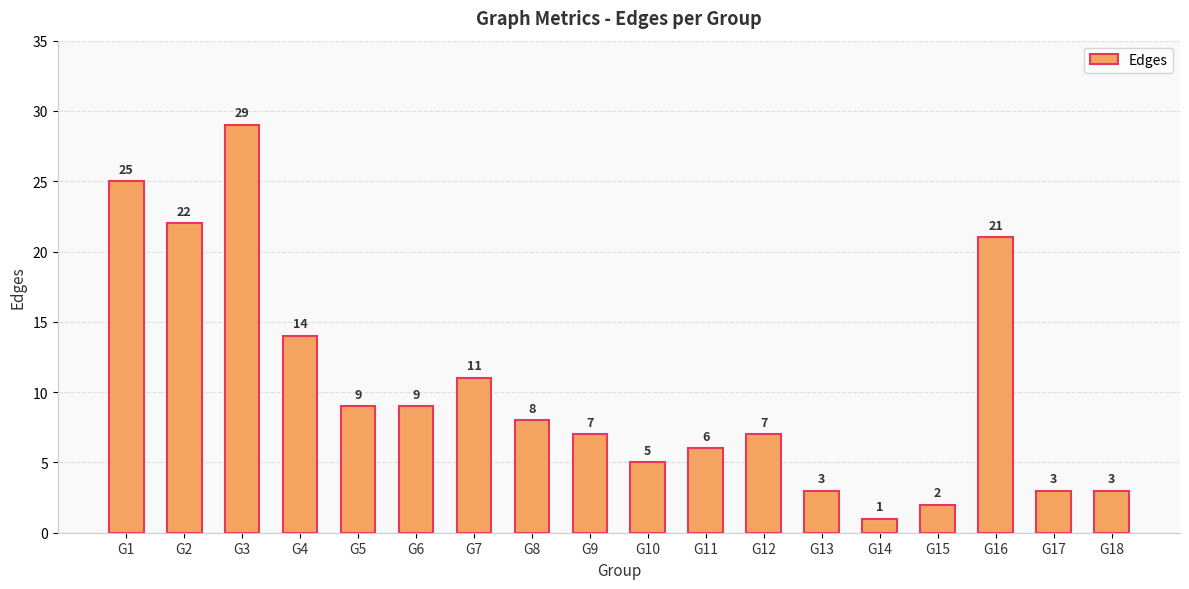

What is the difference between the values at G15 and G17?

1